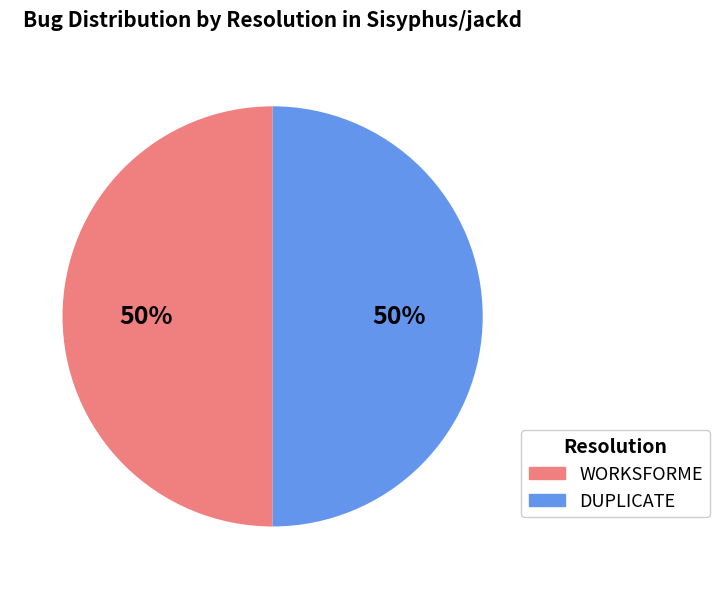

To the nearest percent, what portion does WORKSFORME represent?

50%